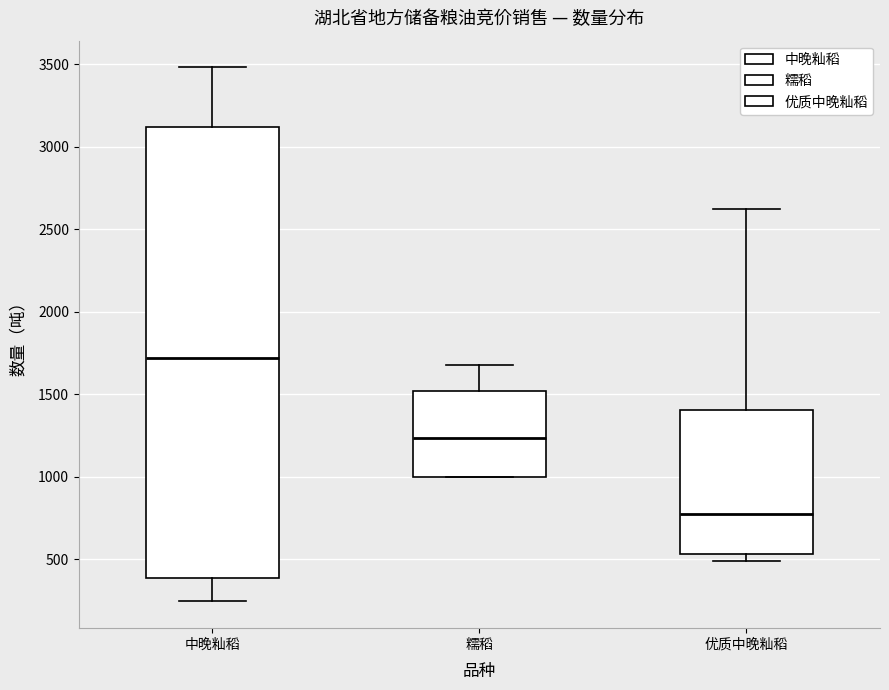

Where is the lower edge of the box for 糯稻 on the y-axis? The values are not printed on the chart, so give them approximately, as read against the axis.

1000